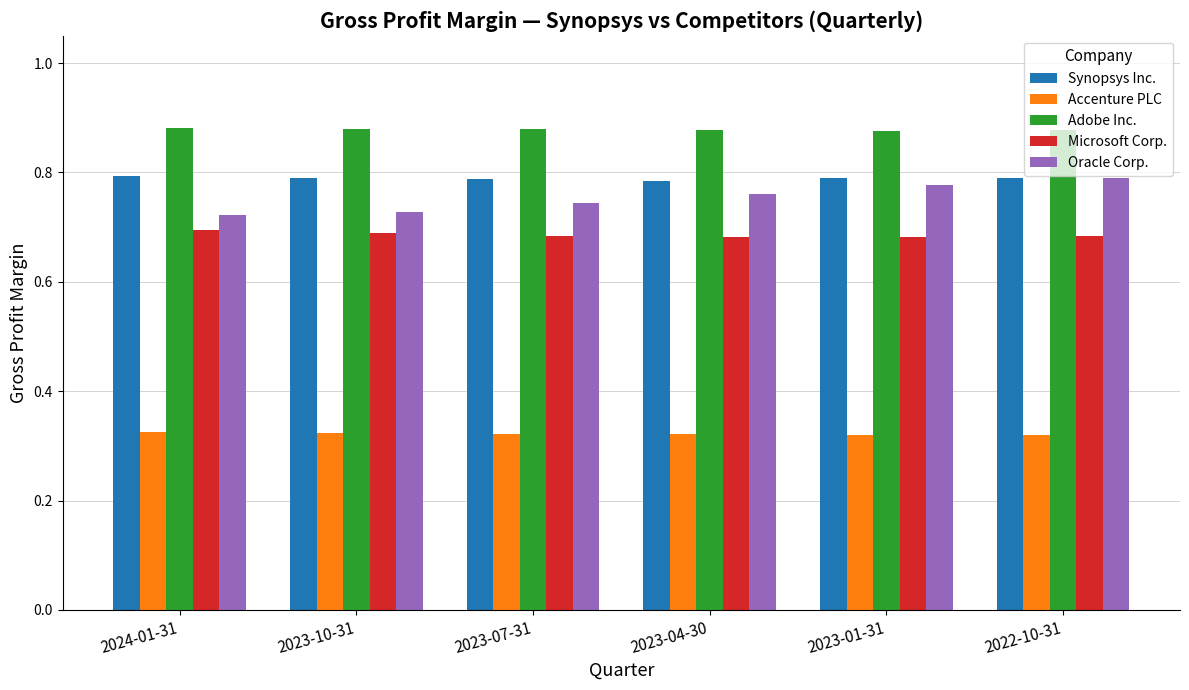

Are the bars grouped side by side (vs. stacked)?

Yes